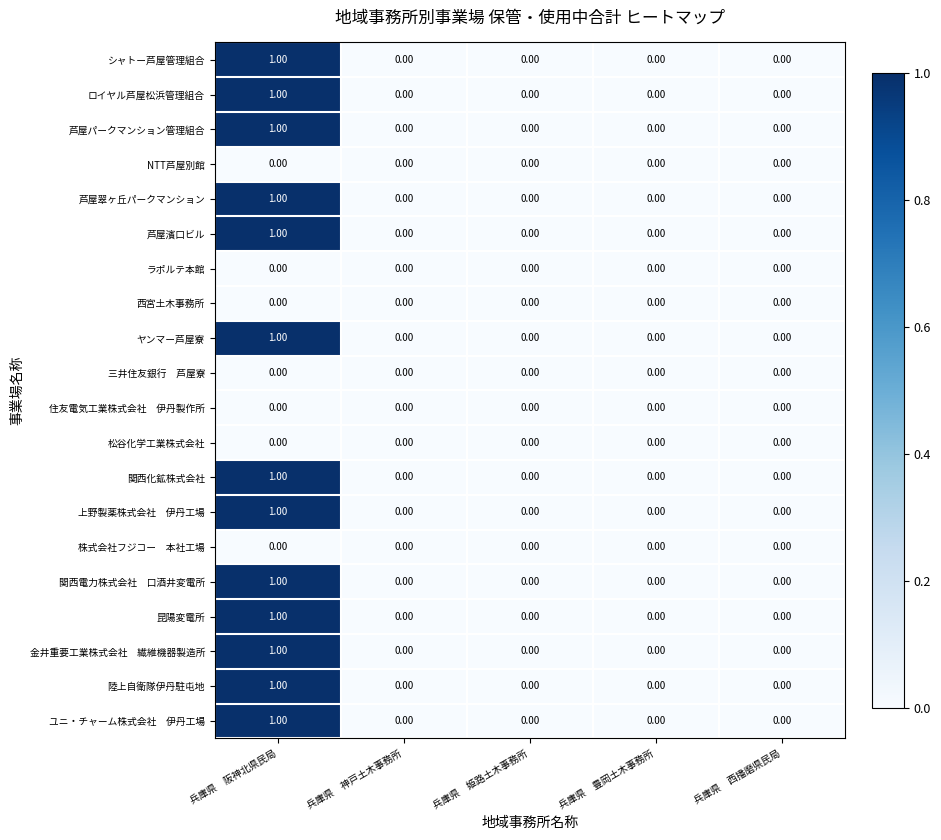

Which category has the highest value in the ロイヤル芦屋松浜管理組合 series?

兵庫県　阪神北県民局